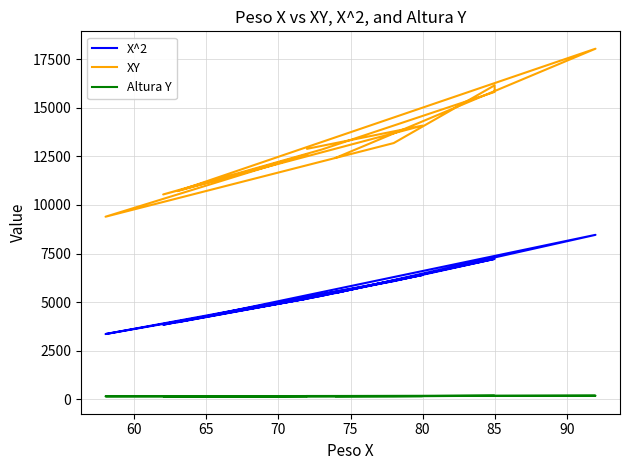

Which series has the largest range (max minus min)?

XY